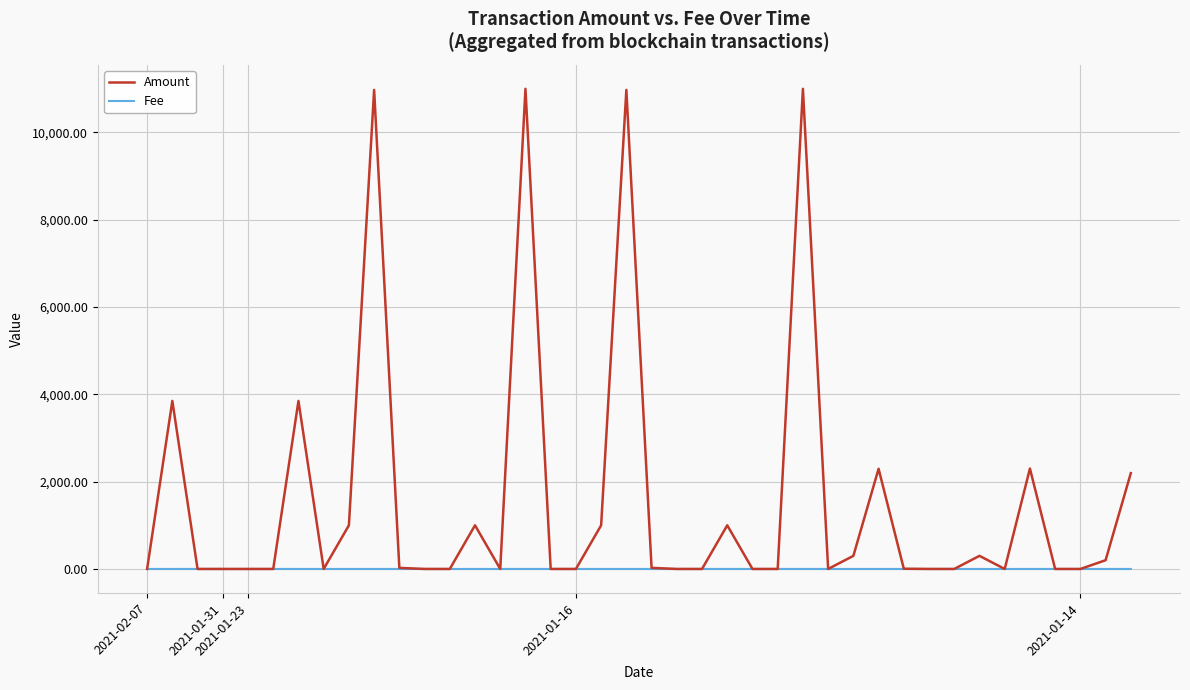

Rank the series by their maximum value, from highest to lowest.

Amount, Fee